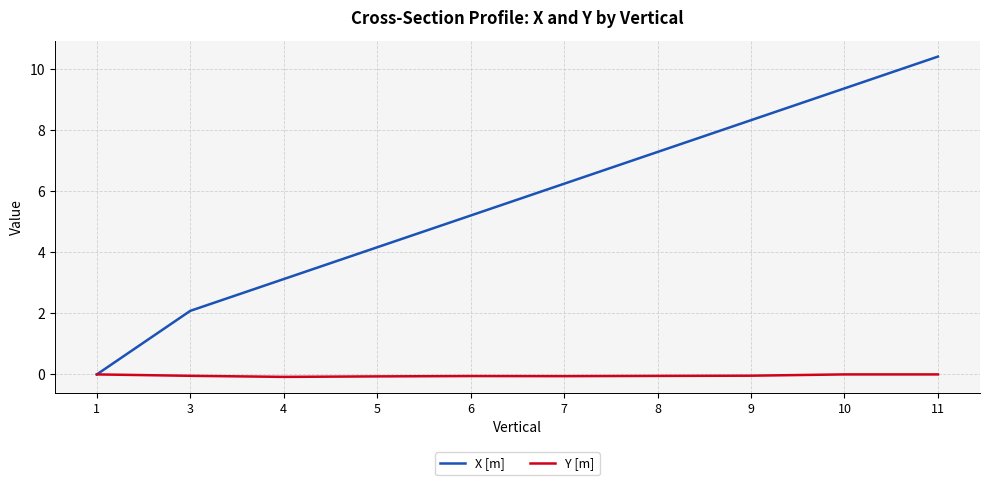

Which category has the highest value across all series?

11